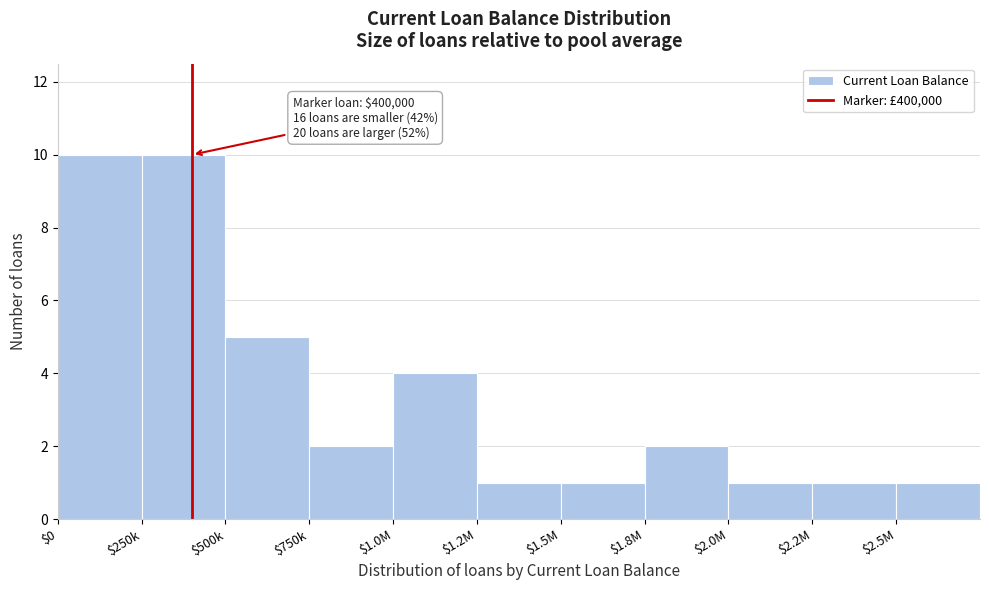

Reading left to right, what are all the values shown in this chart?

10	10	5	2	4	1	1	2	1	1	1